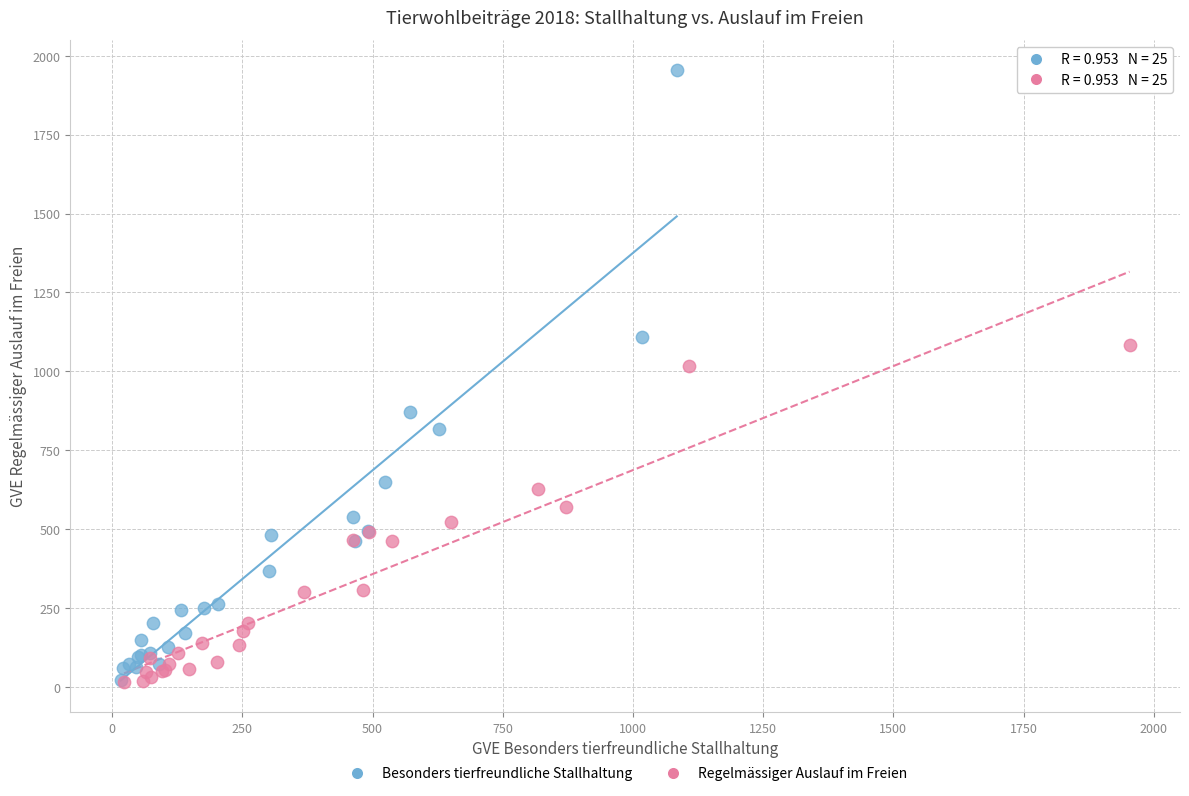

Which series has the widest spread of Y values?

Besonders tierfreundliche Stallhaltung